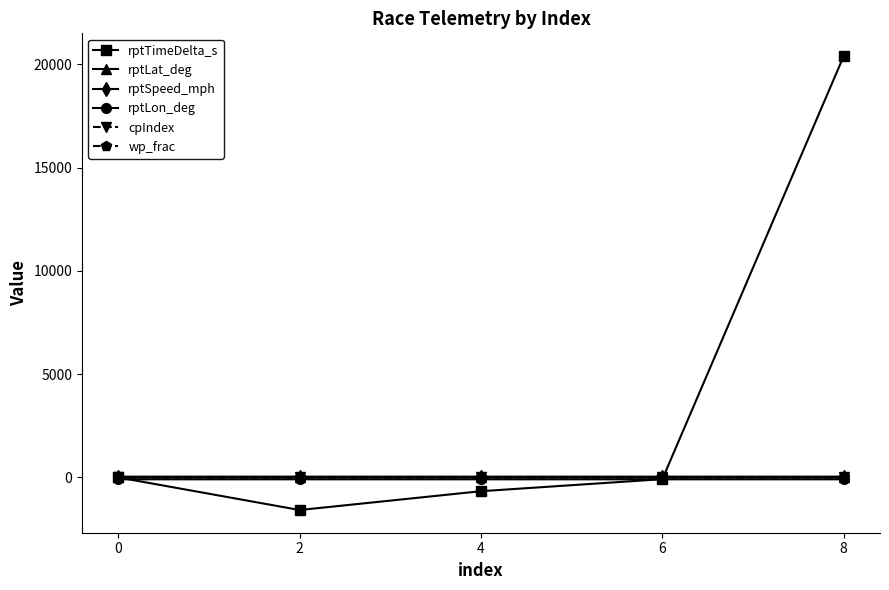

What is the total value across all series at 6?

-133.9